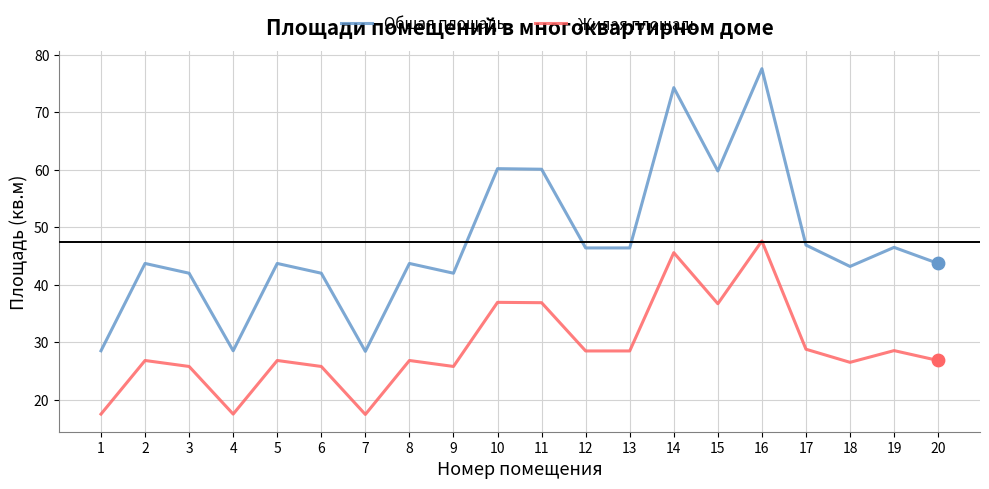

Which series has the largest total across all categories?

Общая площадь